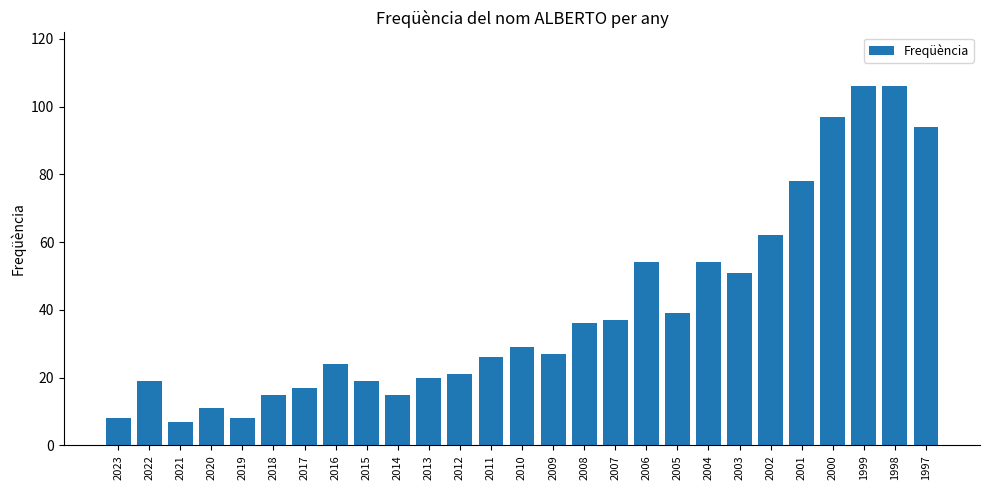

What is the value of the 5th bar from the left?

8